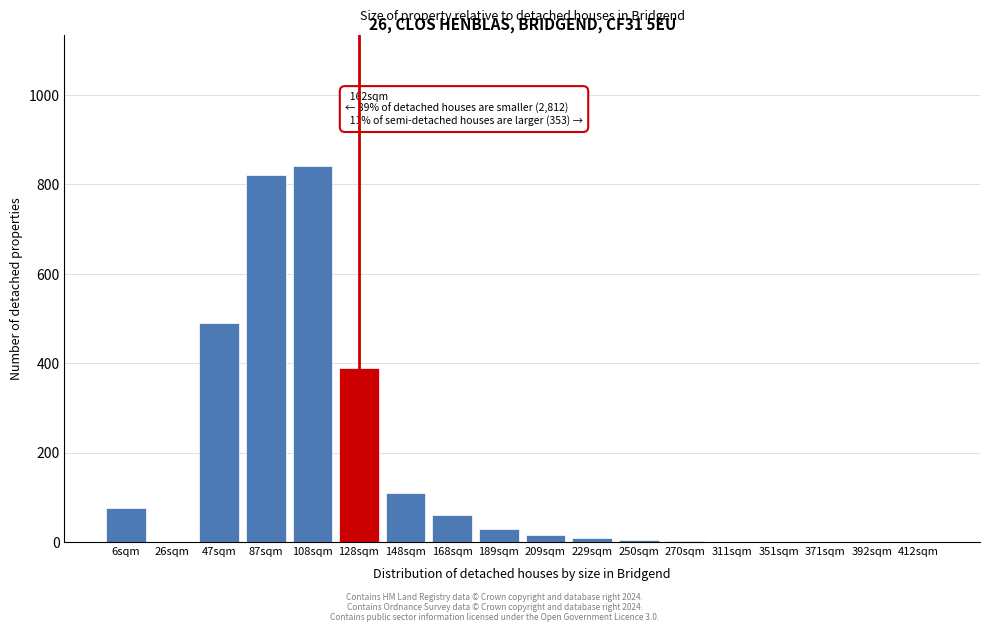

What is the sum of all values?

2846